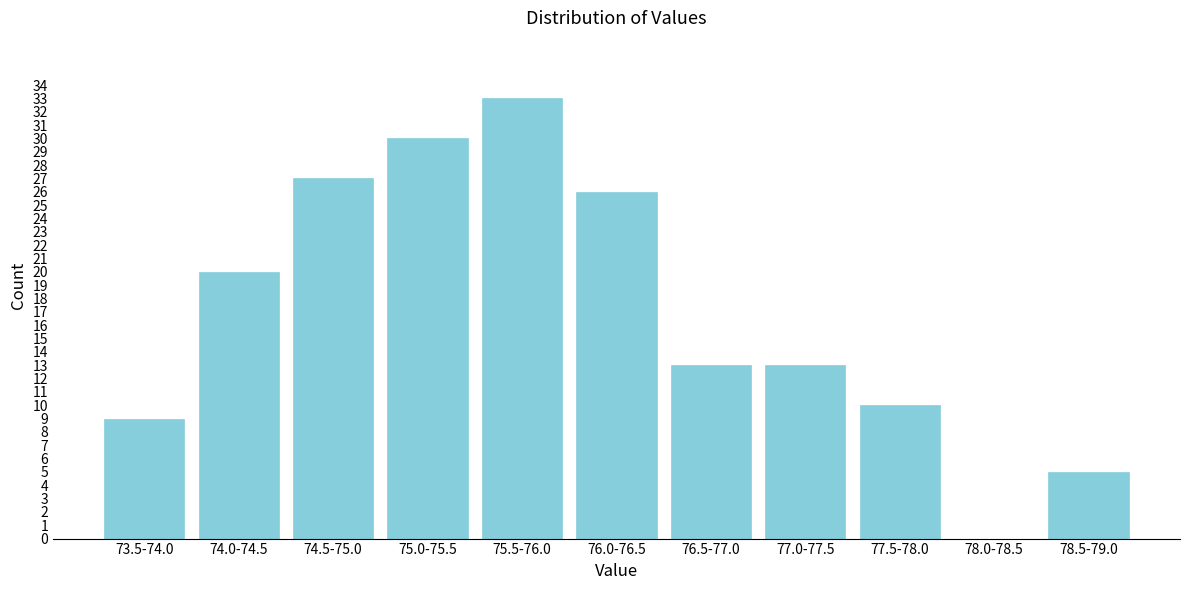

Reading right to left, what are all the values shown in this chart?

78.5-79.0=5	78.0-78.5=0	77.5-78.0=10	77.0-77.5=13	76.5-77.0=13	76.0-76.5=26	75.5-76.0=33	75.0-75.5=30	74.5-75.0=27	74.0-74.5=20	73.5-74.0=9